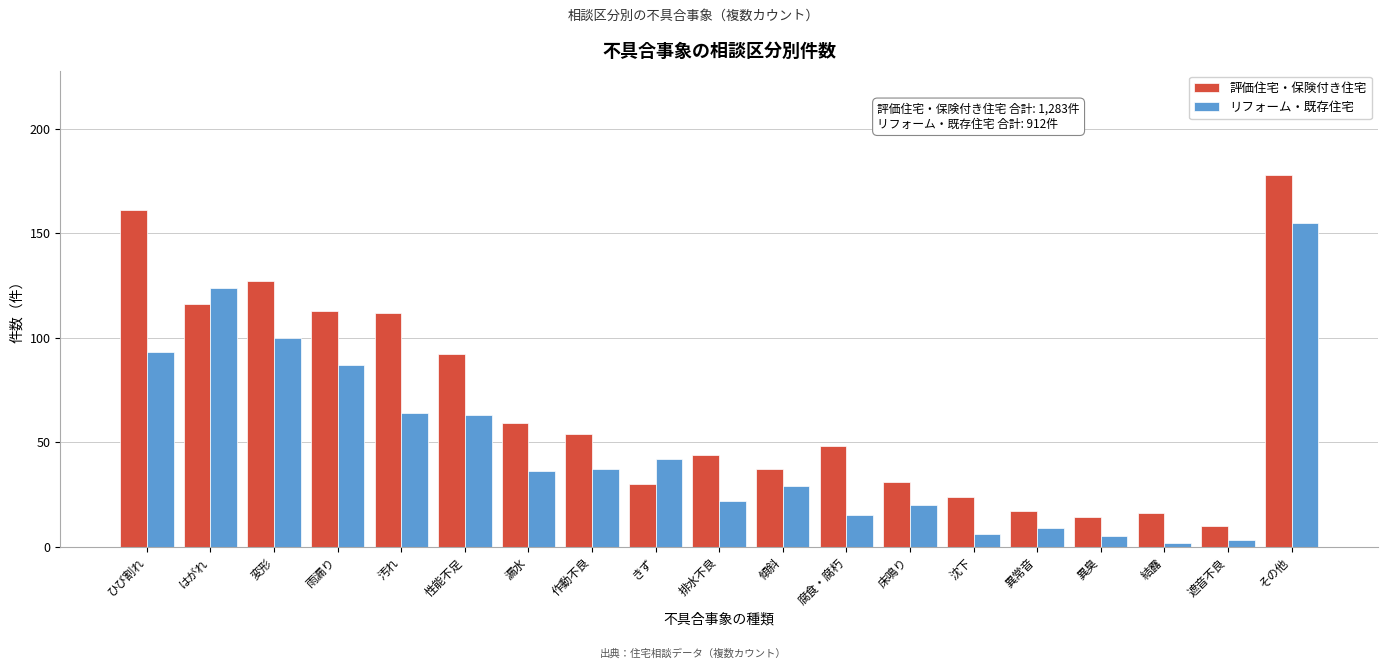

Is it true that リフォーム・既存住宅 equals 42 at きず?

True